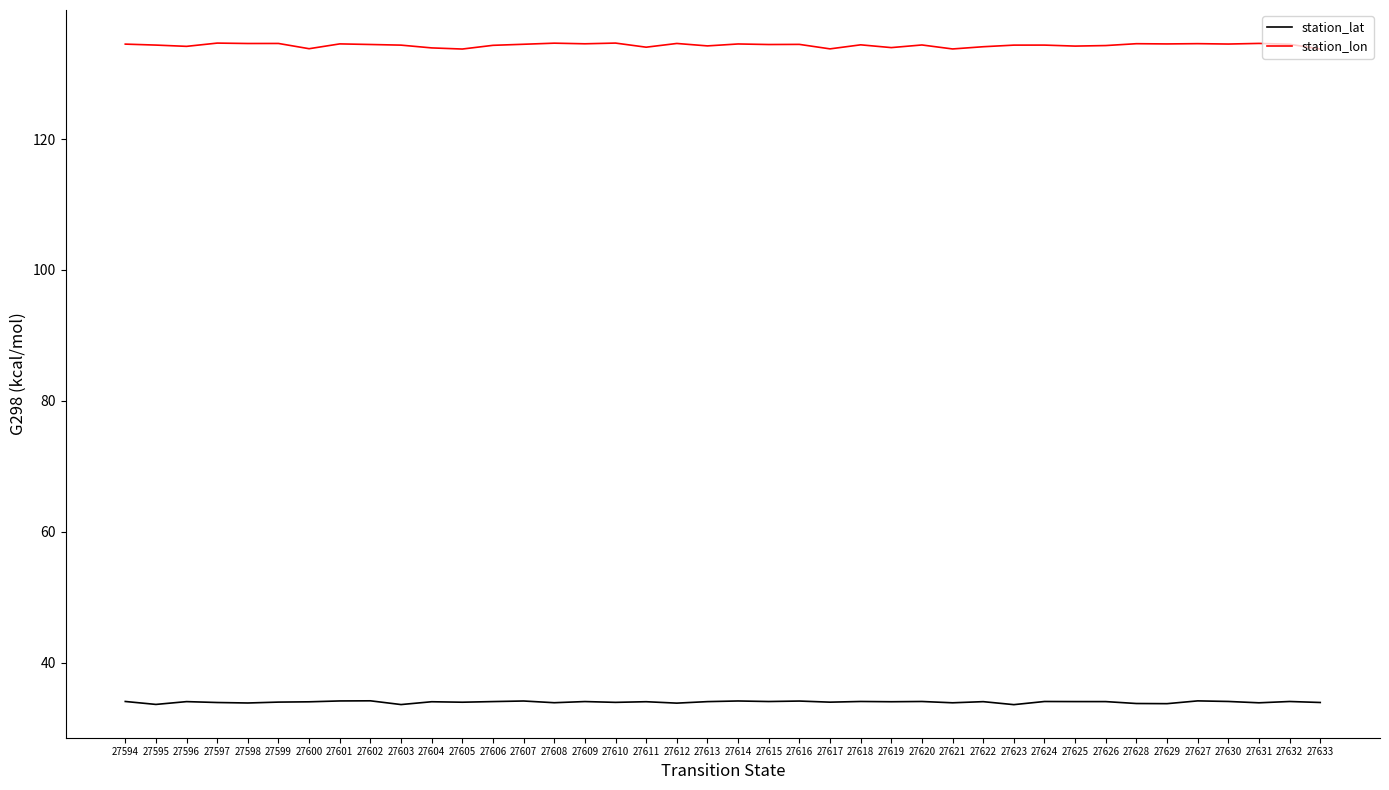

List the series in order of their peak value, lowest first.

station_lat, station_lon